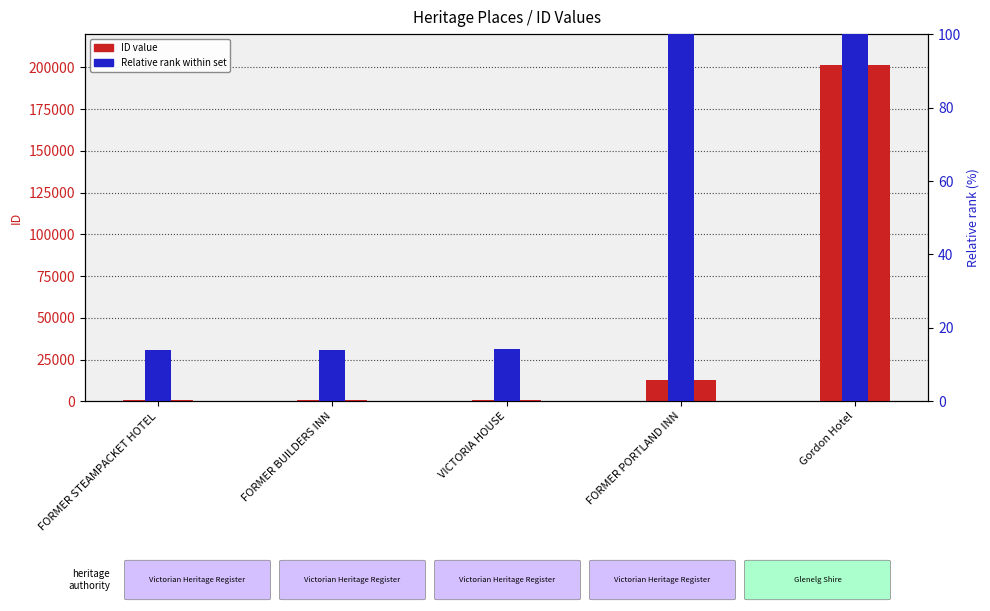

At how many categories does at least one series exceed 42188?

1